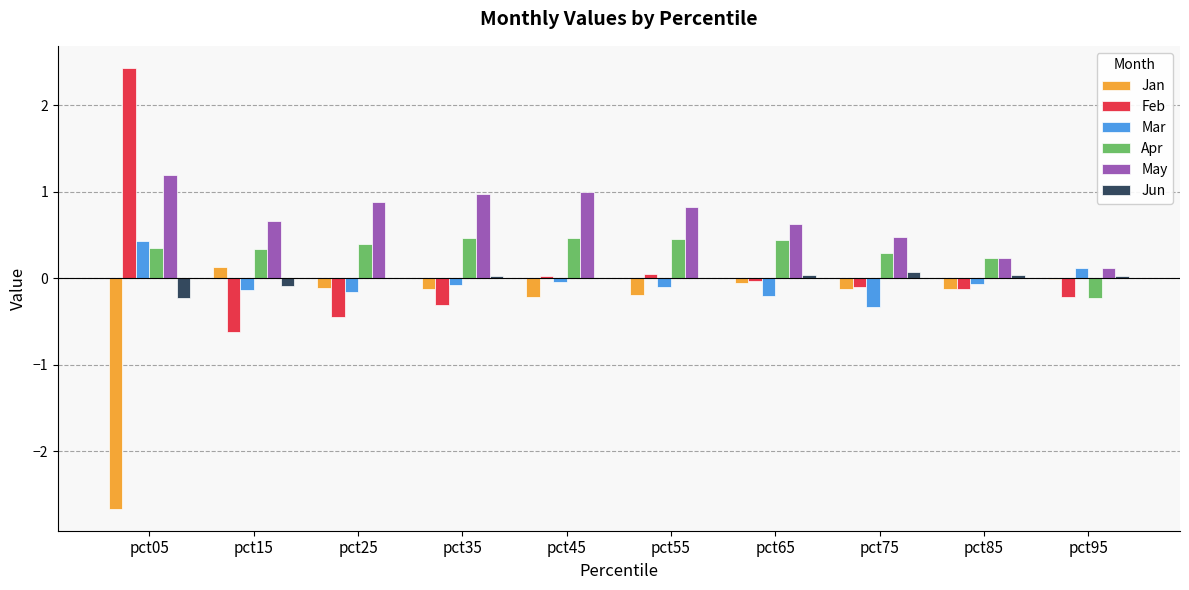

At which label does Feb first exceed 0?

pct05